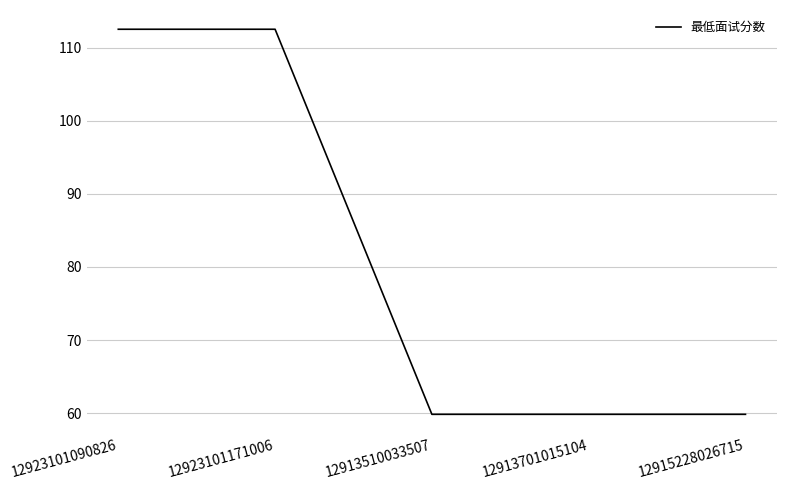

What is the smallest value displayed?

59.8